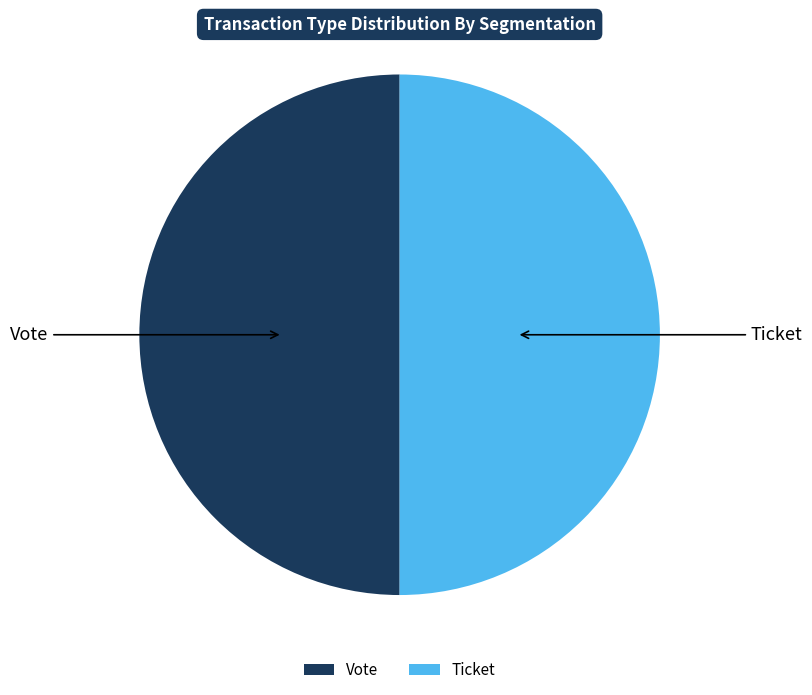

True or false: Ticket accounts for 60% of the total.

False